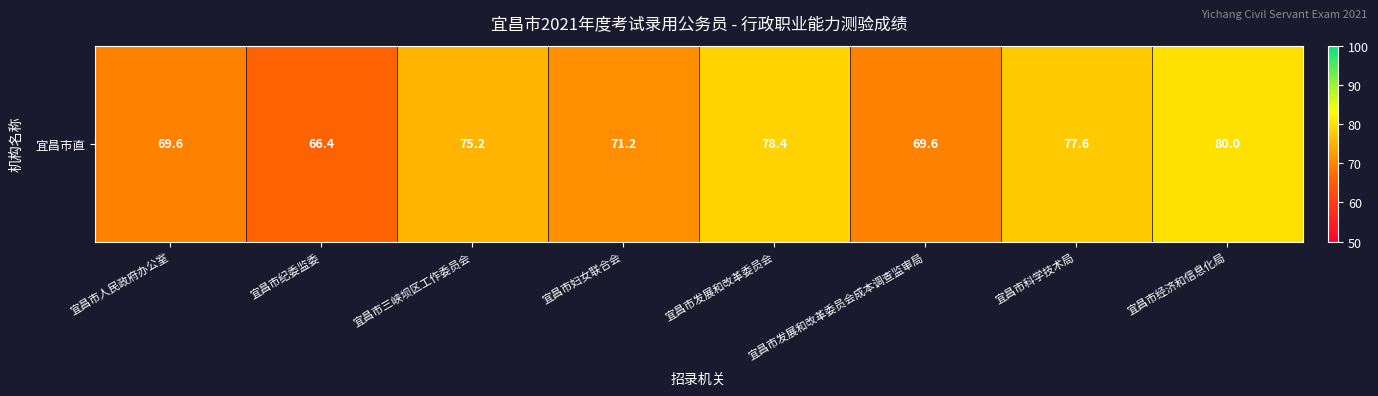

Rank the categories by value from lowest to highest.

宜昌市纪委监委, 宜昌市人民政府办公室, 宜昌市发展和改革委员会成本调查监审局, 宜昌市妇女联合会, 宜昌市三峡坝区工作委员会, 宜昌市科学技术局, 宜昌市发展和改革委员会, 宜昌市经济和信息化局